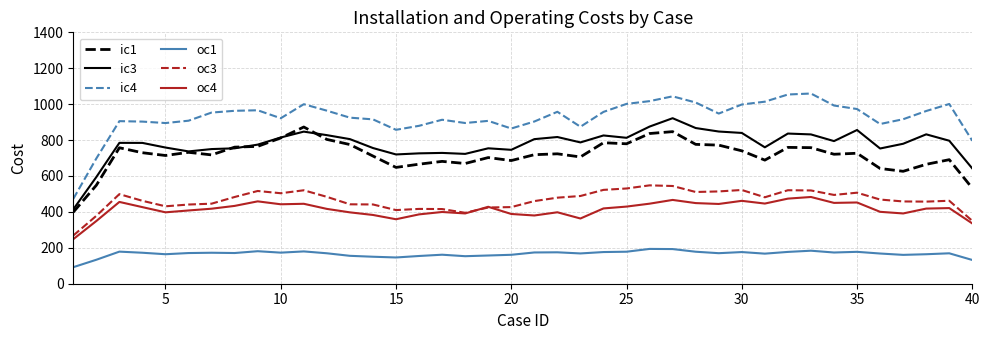

What is the lowest value of the ic3 series?

414.2